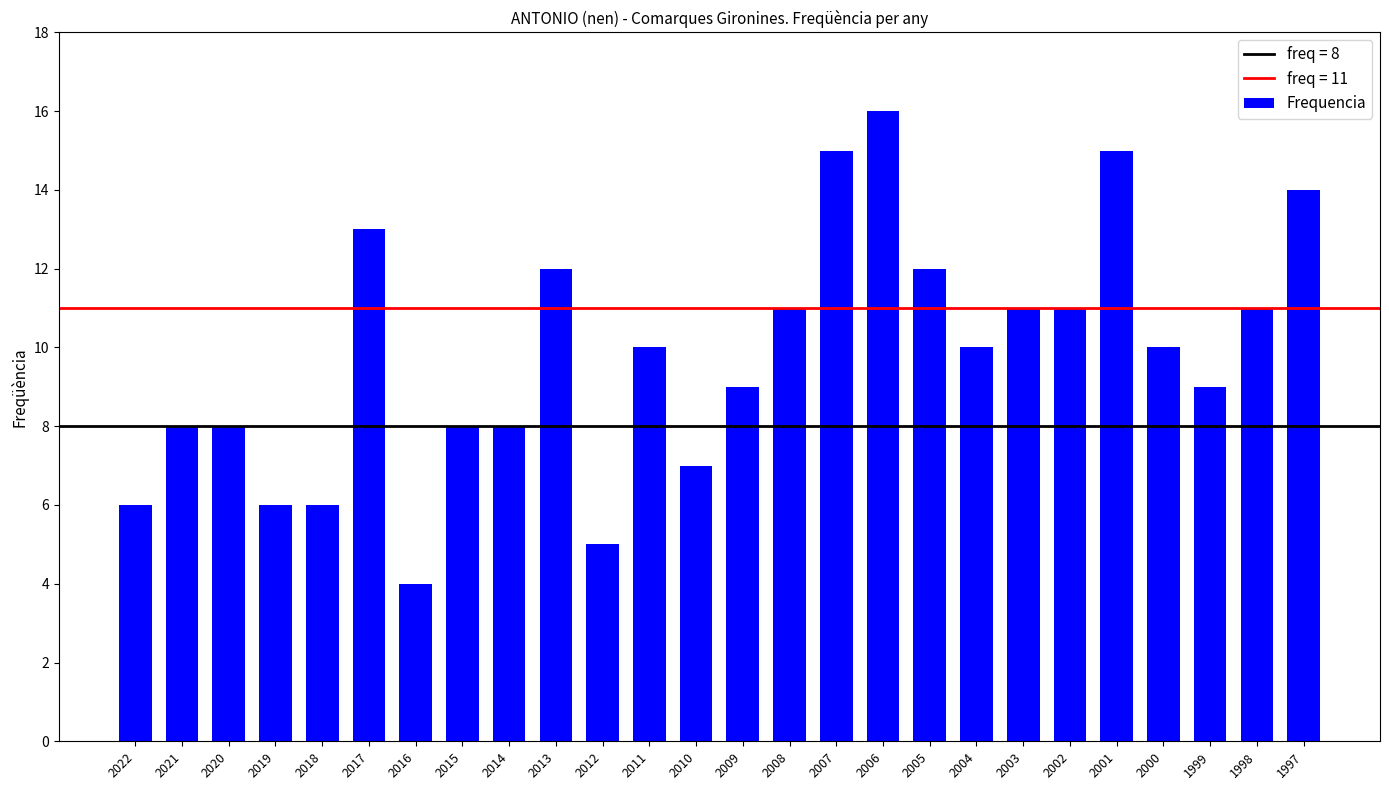

Which category has the lowest value across all series?

2016